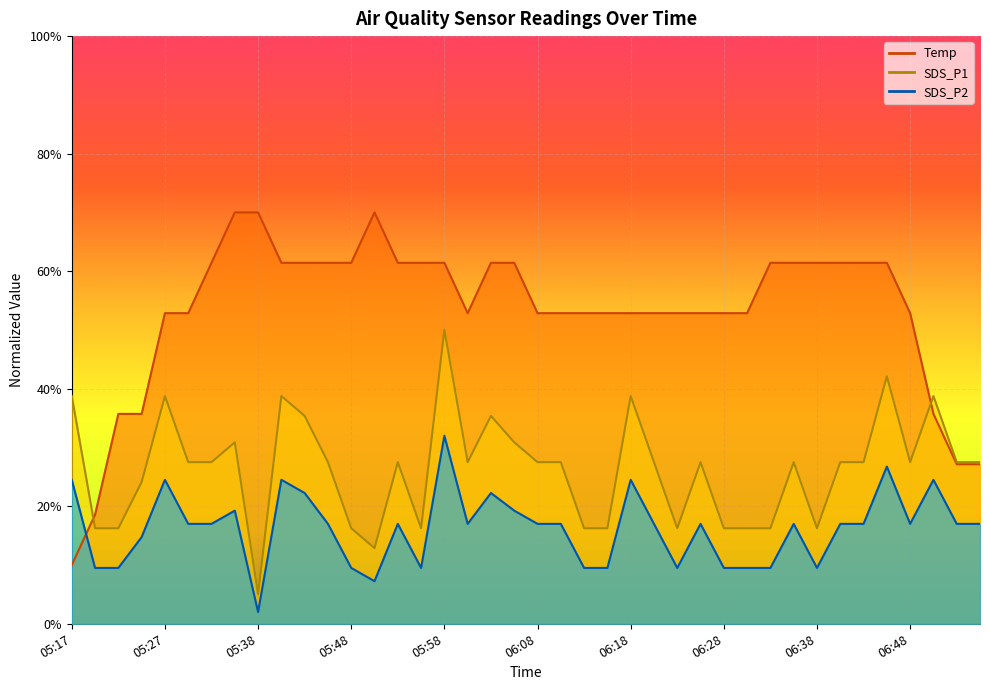

True or false: SDS_P2 and Temp cross at least once.

True